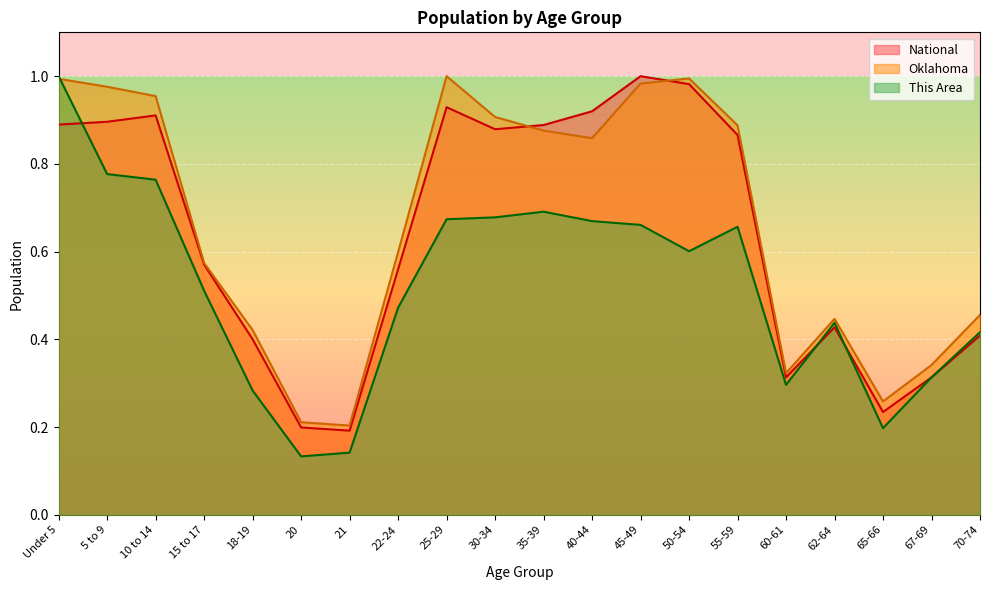

True or false: Oklahoma has more than 2 points higher than both neighbors.

True